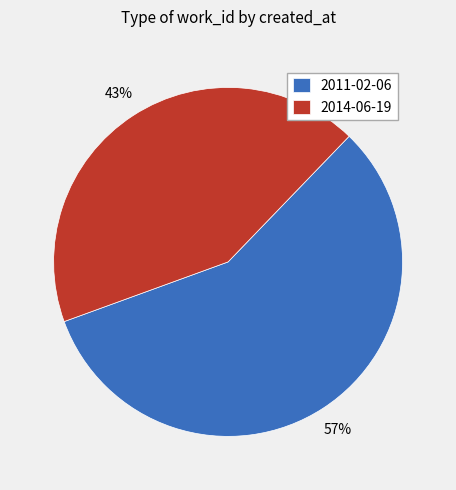

What is the ratio of the value at 2011-02-06 to the value at 2014-06-19?

1.3